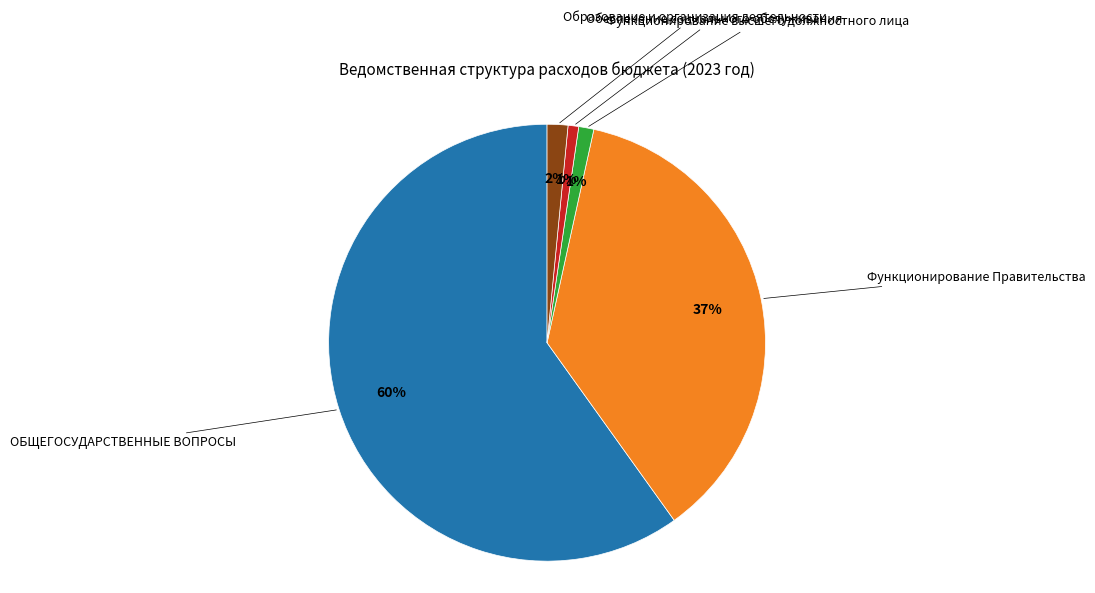

To the nearest percent, what is the average slice percentage?

20%